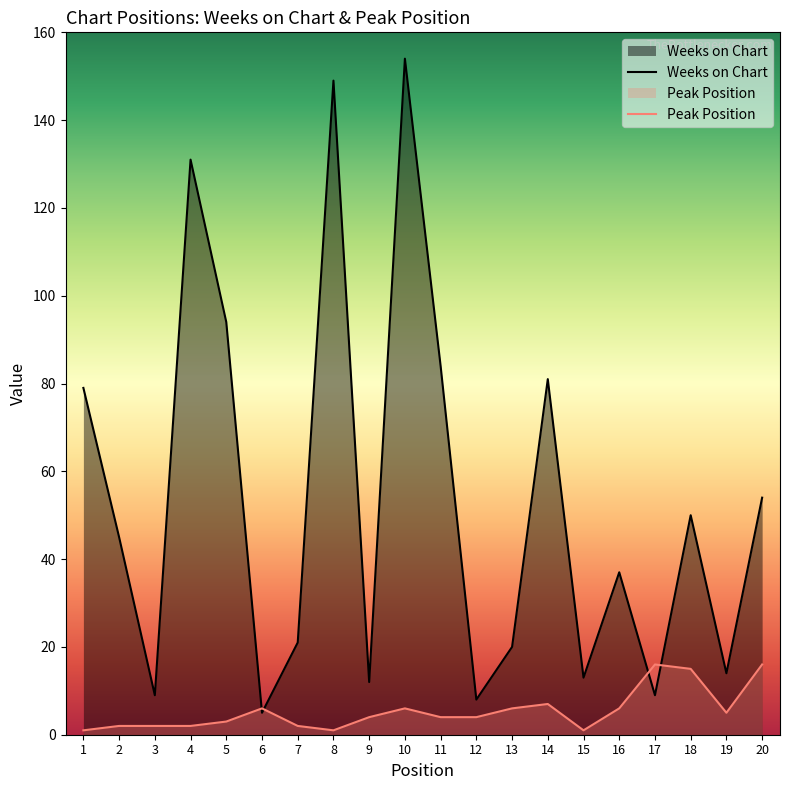

At which category is the sum across all series the highest?

10